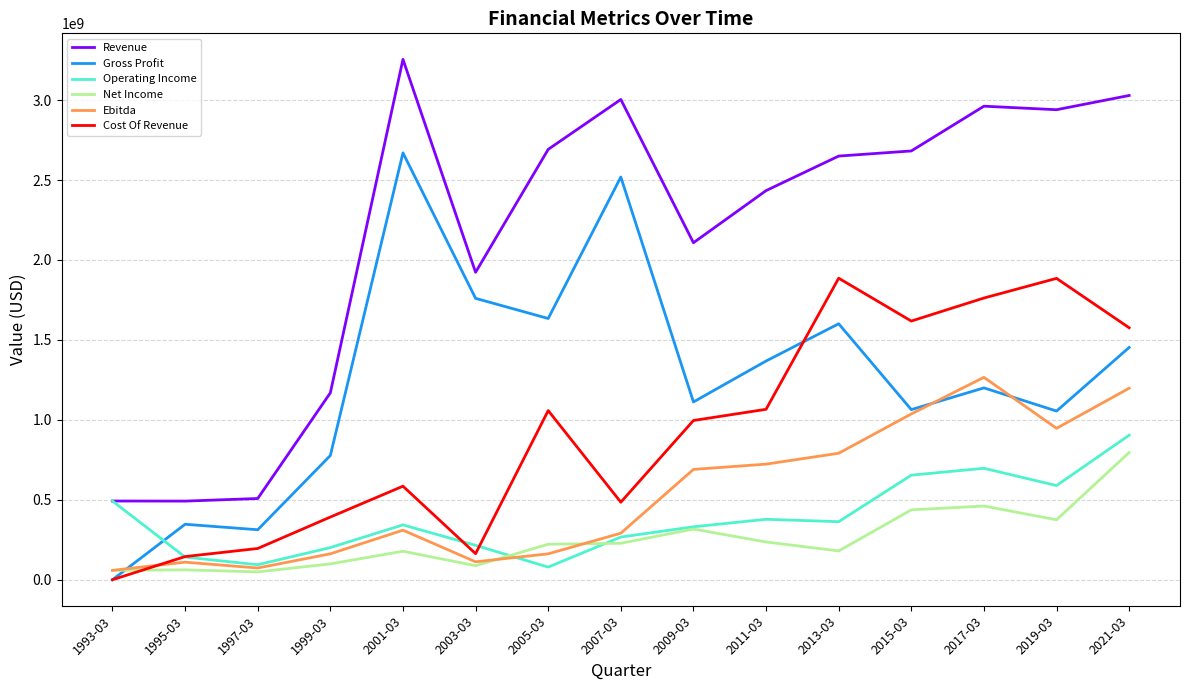

Which series has the largest range (max minus min)?

Revenue